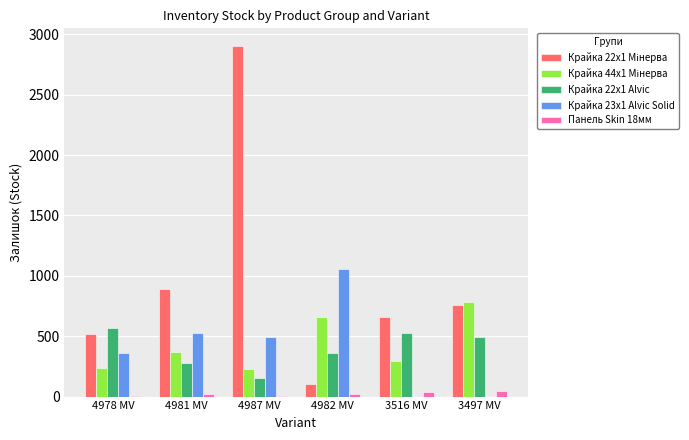

Which label corresponds to the largest value in the chart?

4987 MV